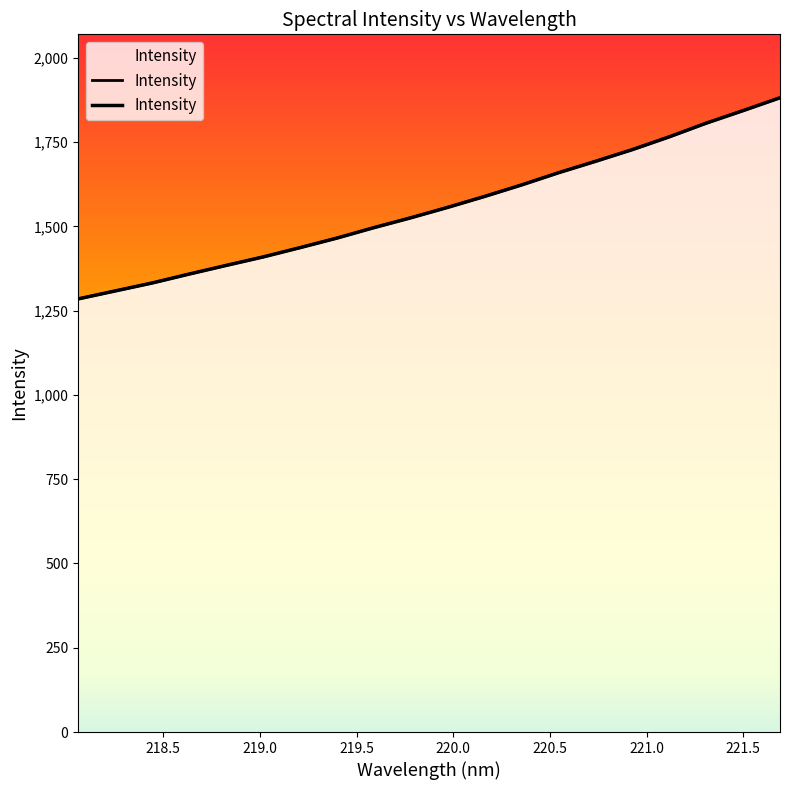

Count the number of values greater than 1556.

10